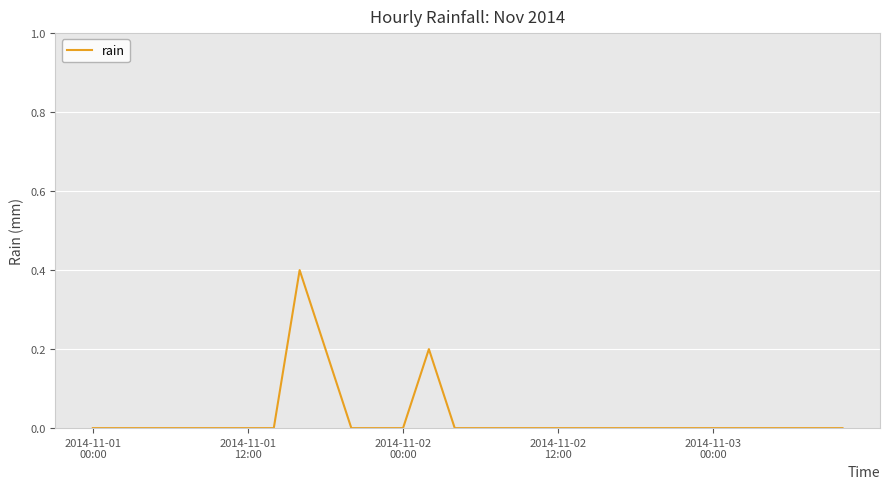

What is the maximum value shown in the chart?

0.4